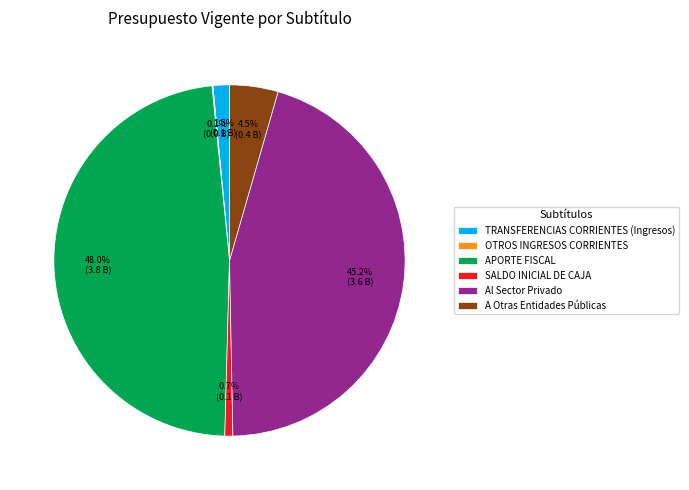

Which category has the biggest portion of the pie?

APORTE FISCAL